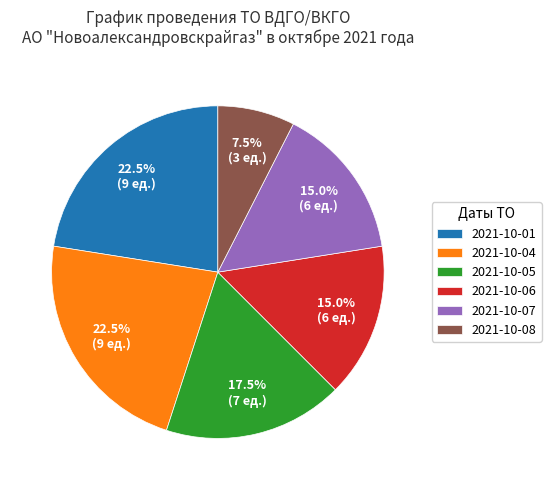

Combined, what portion of the pie is 2021-10-08 and 2021-10-01?

30.0%